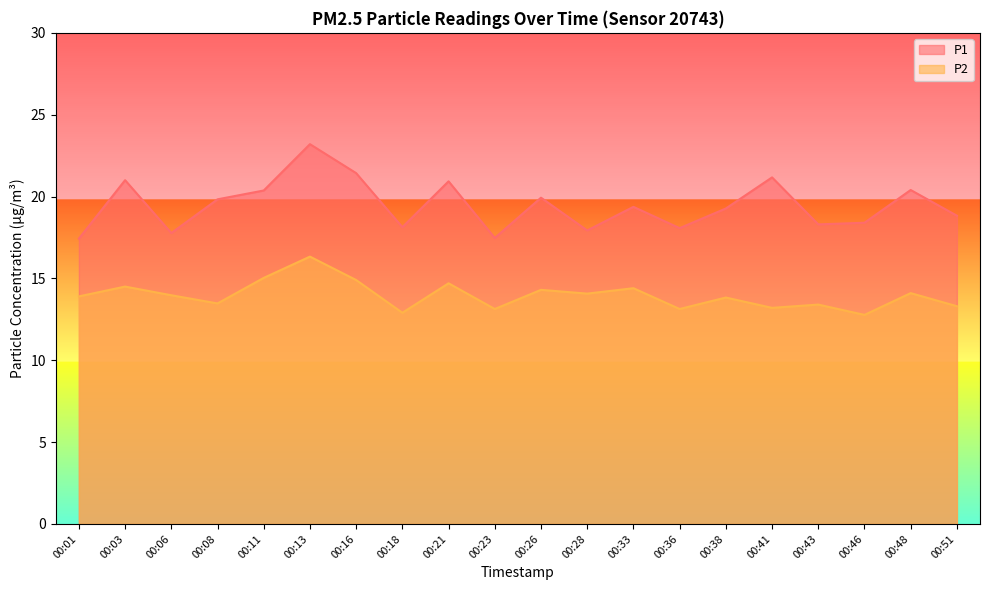

At 00:01, list the series in order from largest to smallest.

P1, P2